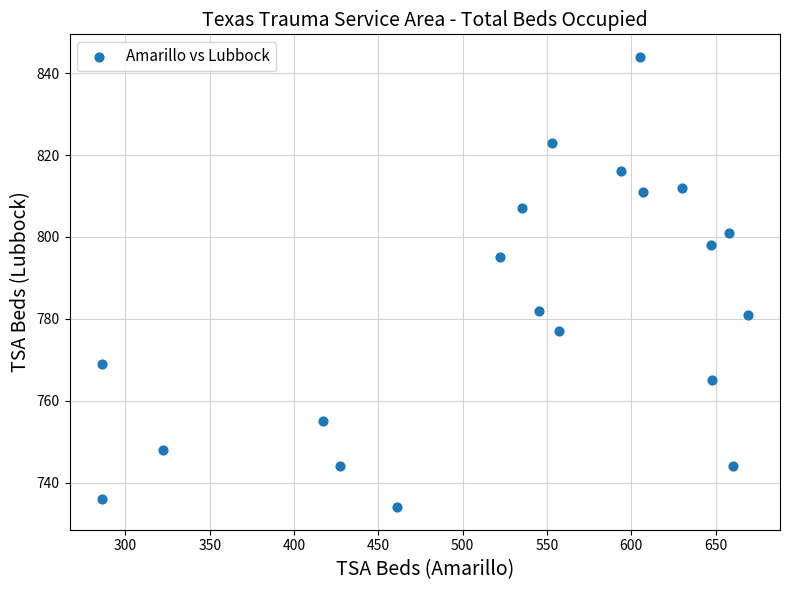

What is the range of Y values (max minus min)?

110